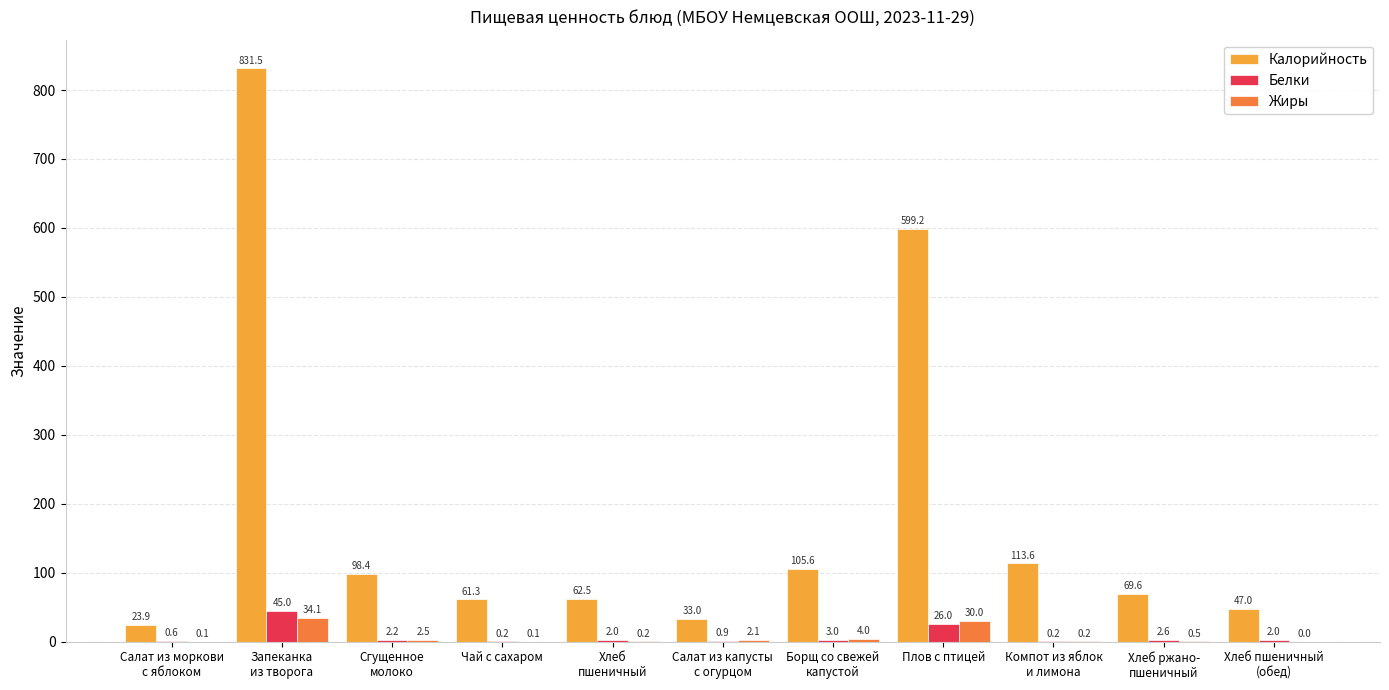

Which series has the largest total across all categories?

Калорийность